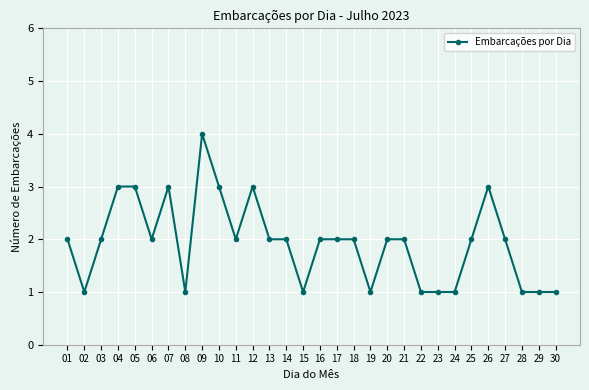

Is it true that the value at 22 is 2?

False